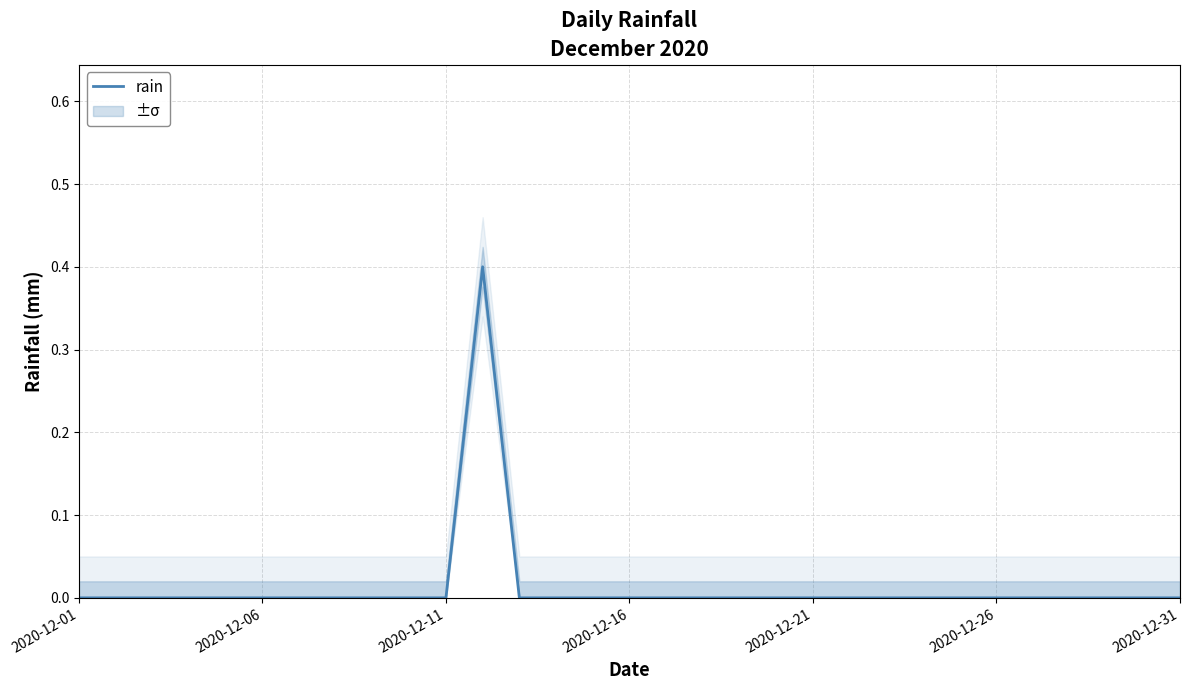

What position from the right is 29?

2